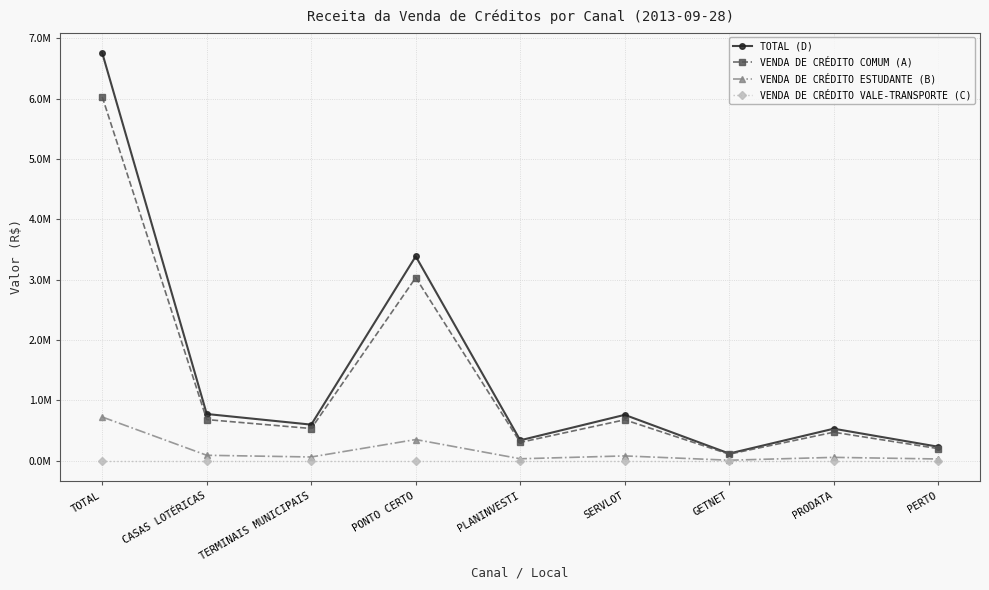

The TOTAL (D) series shows 532558.0 at PRODATA. True or false?

True